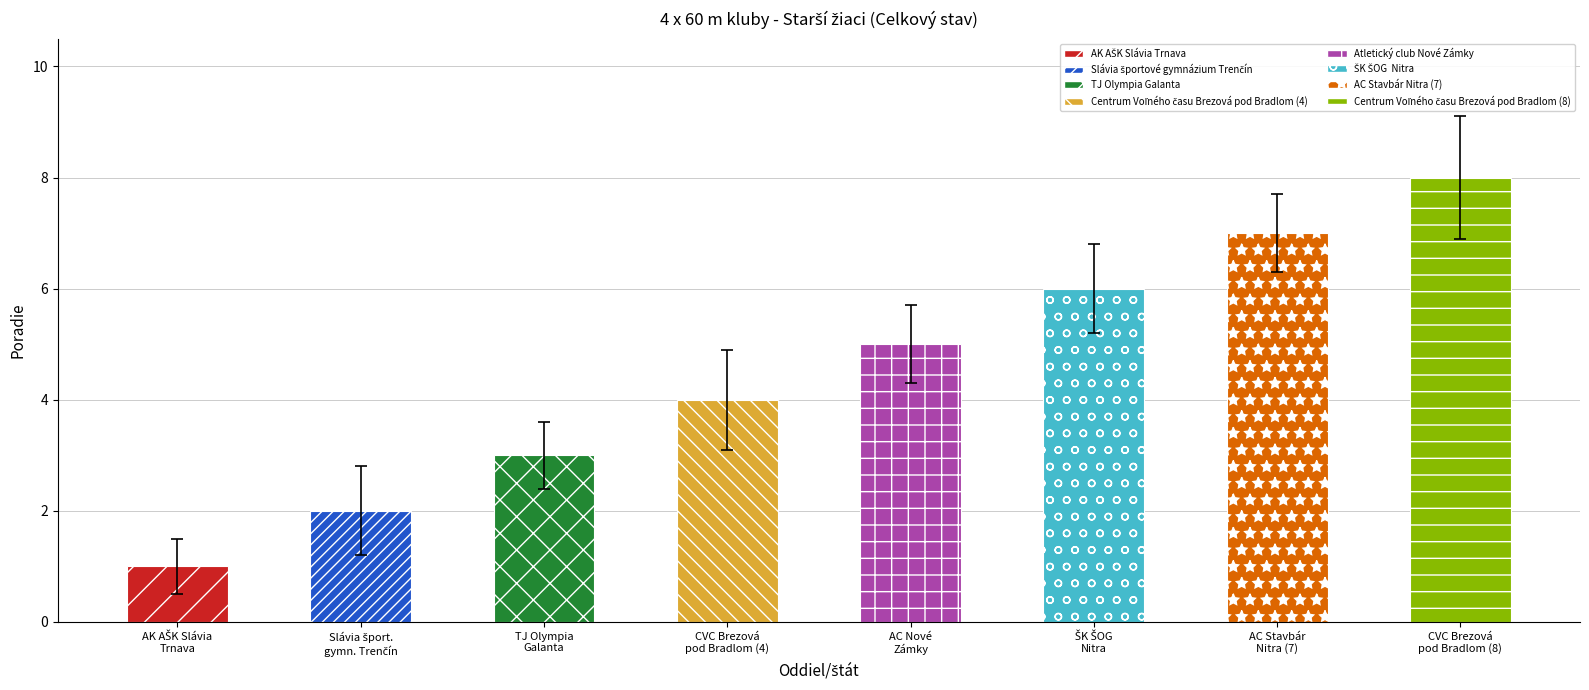

What is the difference between the maximum and minimum values?

7